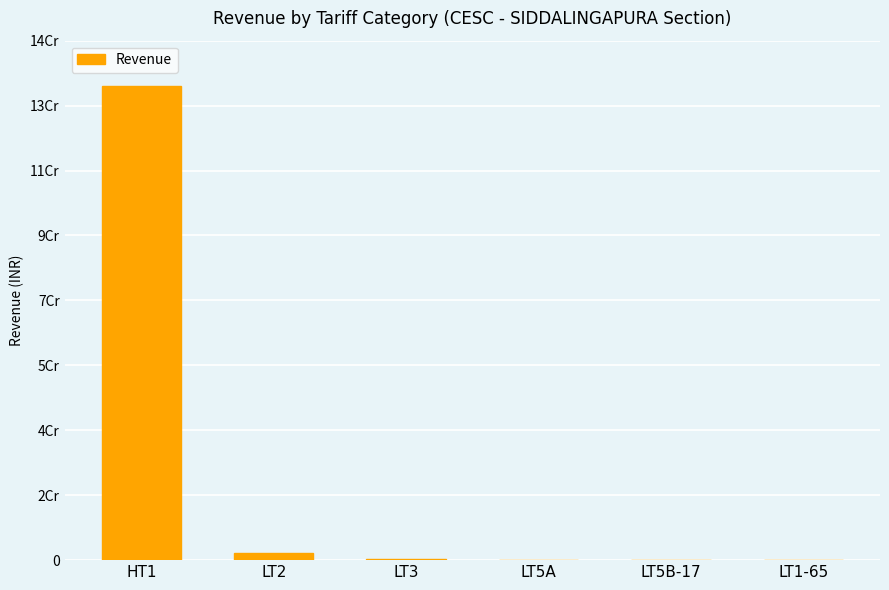

Reading left to right, extract all data points from this chart.

HT1=132404282.1	LT2=1879857.9	LT3=235840.1	LT5A=1134.5	LT5B-17=67890.8	LT1-65=85327.8